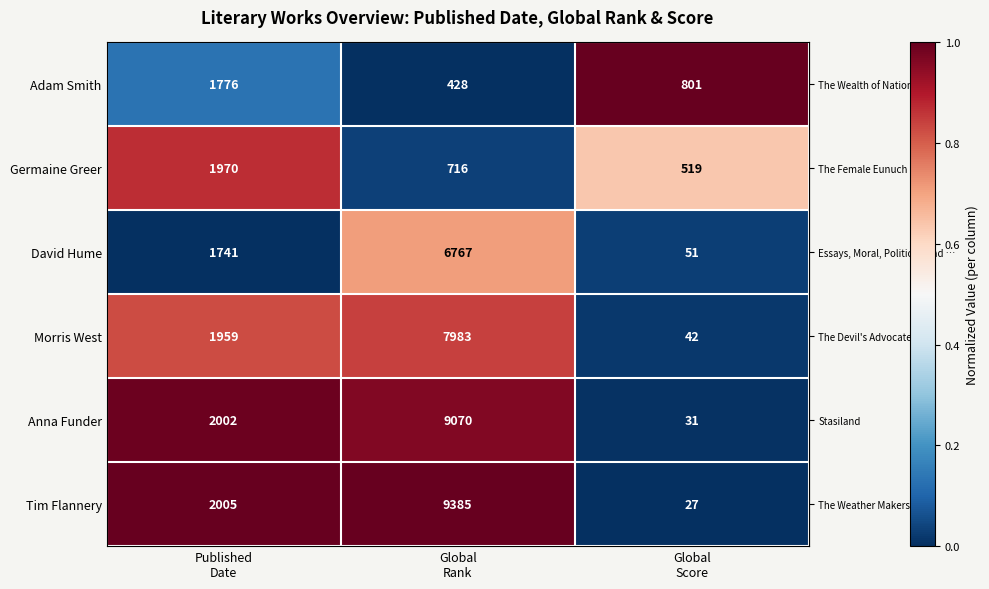

How many David Hume values are between 51 and 6767?

3